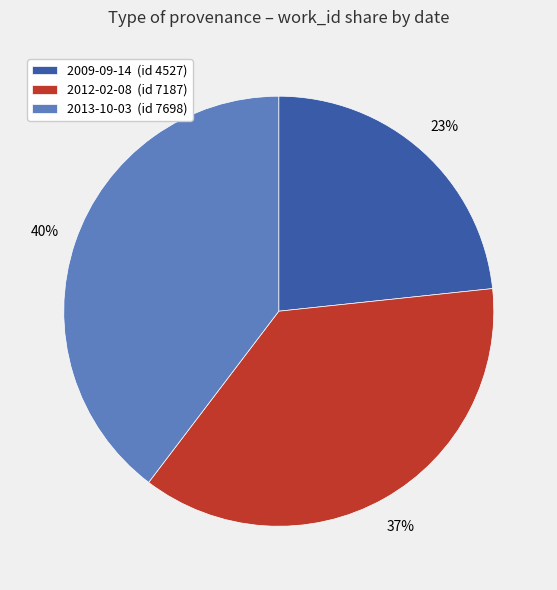

Does 2009-09-14 represent more than half of the total?

No